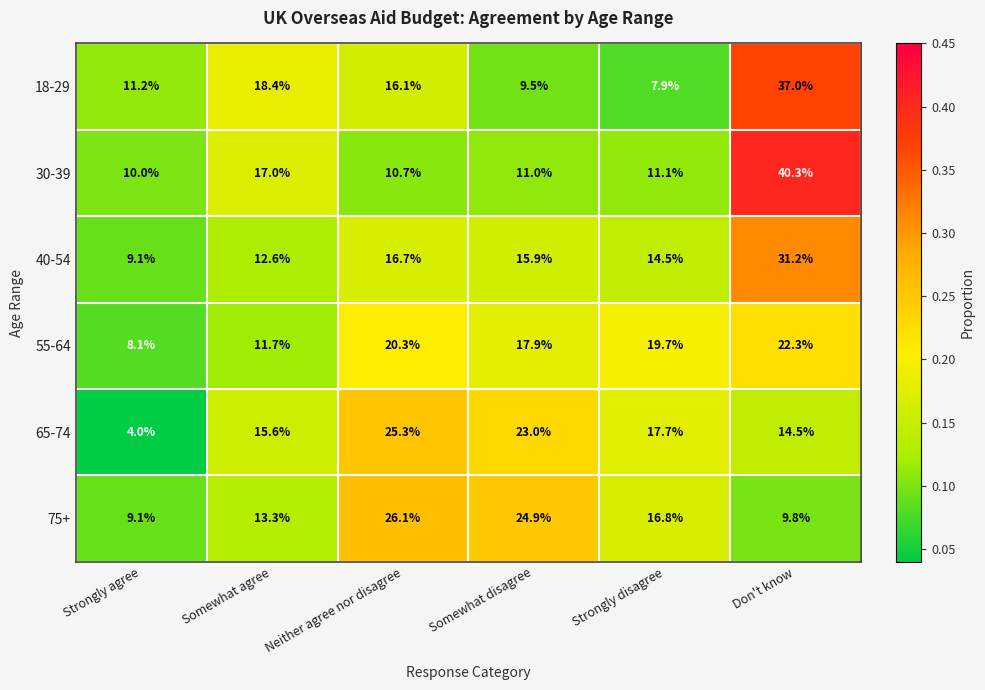

What is the smallest value displayed?

4.0